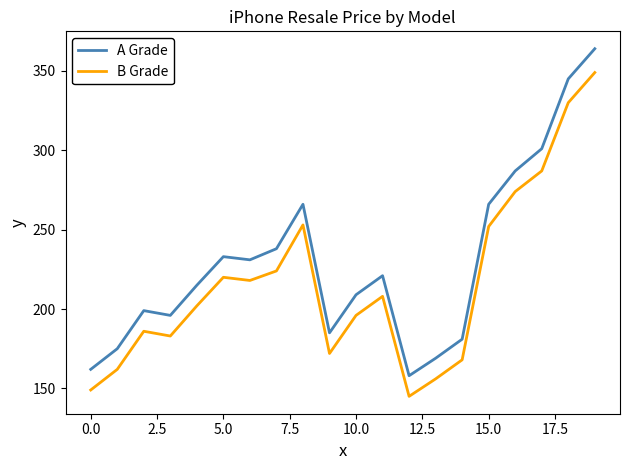

True or false: A Grade and B Grade intersect in this chart.

False